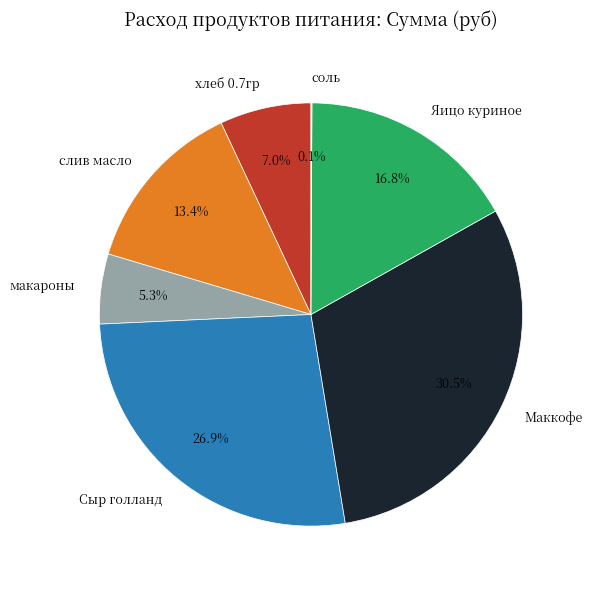

What is the largest slice in the pie chart?

Маккофе